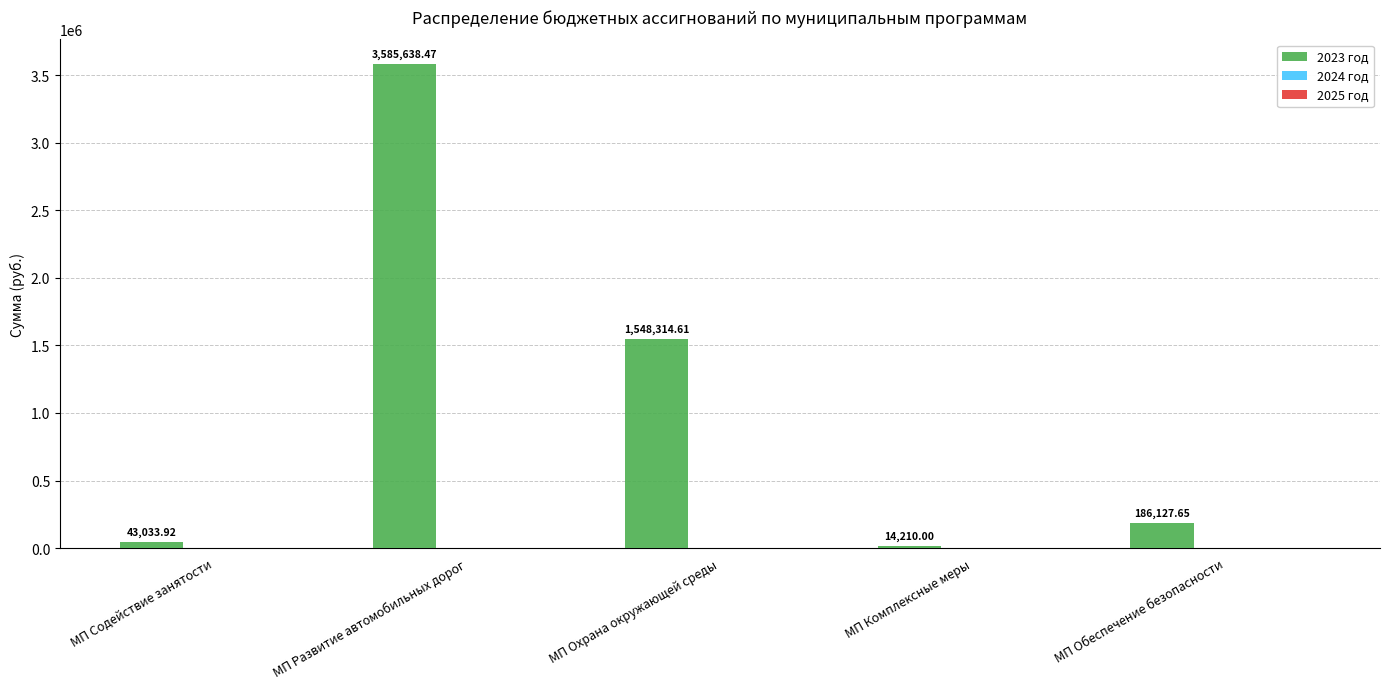

Which label corresponds to the smallest value in the chart?

МП Комплексные меры